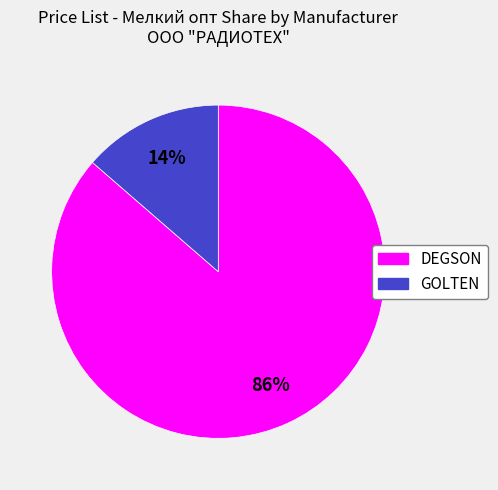

The DEGSON slice represents 64% of the pie. True or false?

False